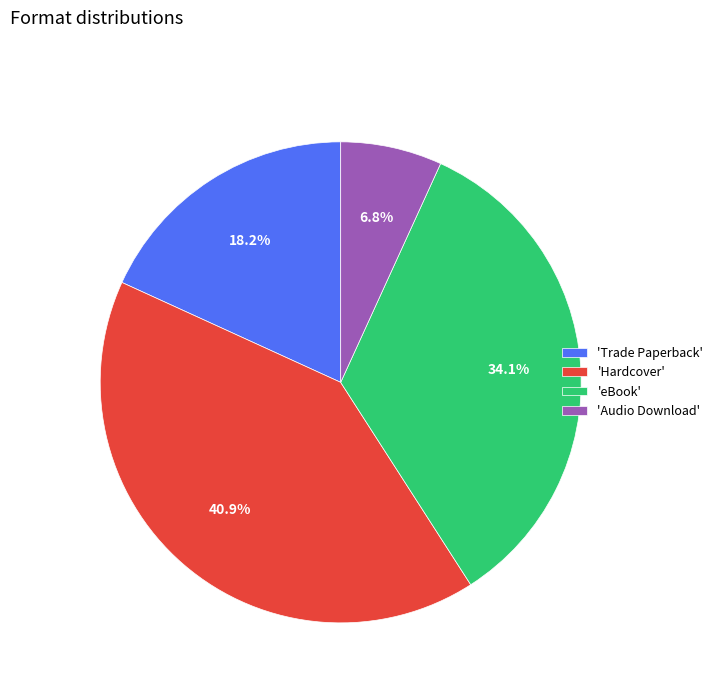

Is there any slice that represents more than half of the pie?

No